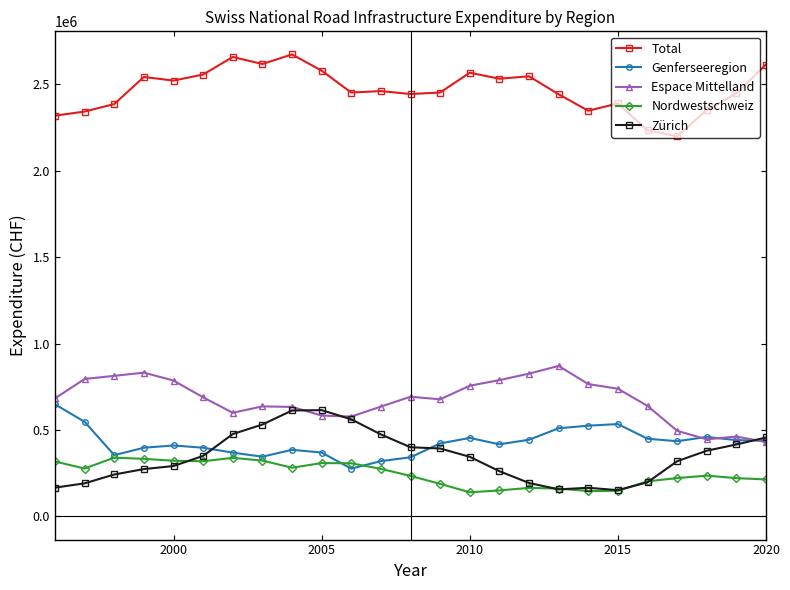

What is the lowest value of the Zürich series?

152307.3